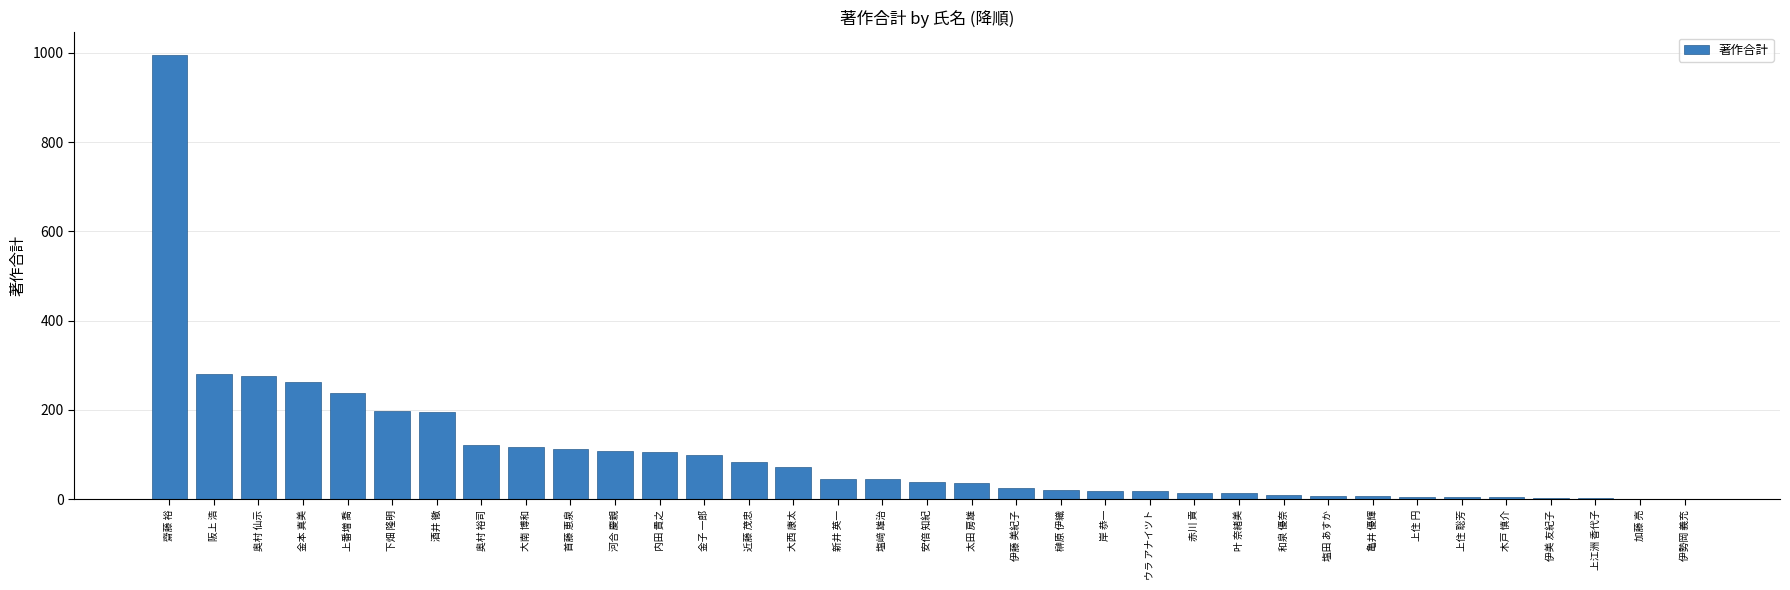

How many distinct data groups are displayed?

1